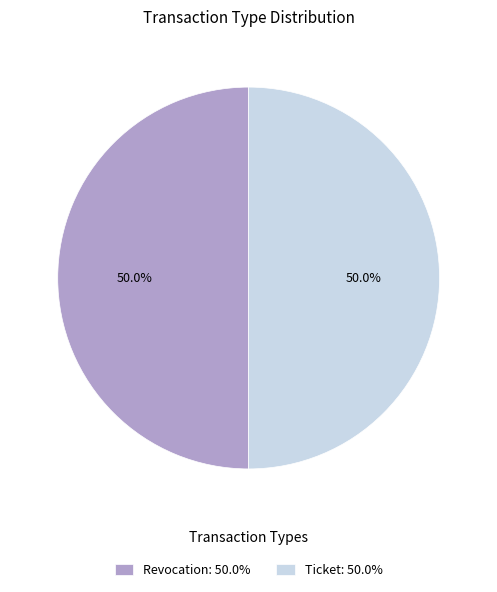

Approximately how many times larger is the value at Ticket: 50.0% compared to Revocation: 50.0%?

1.0